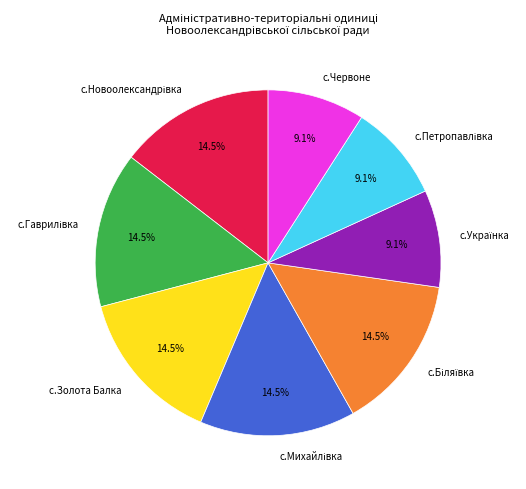

Is there any slice that represents more than half of the pie?

No